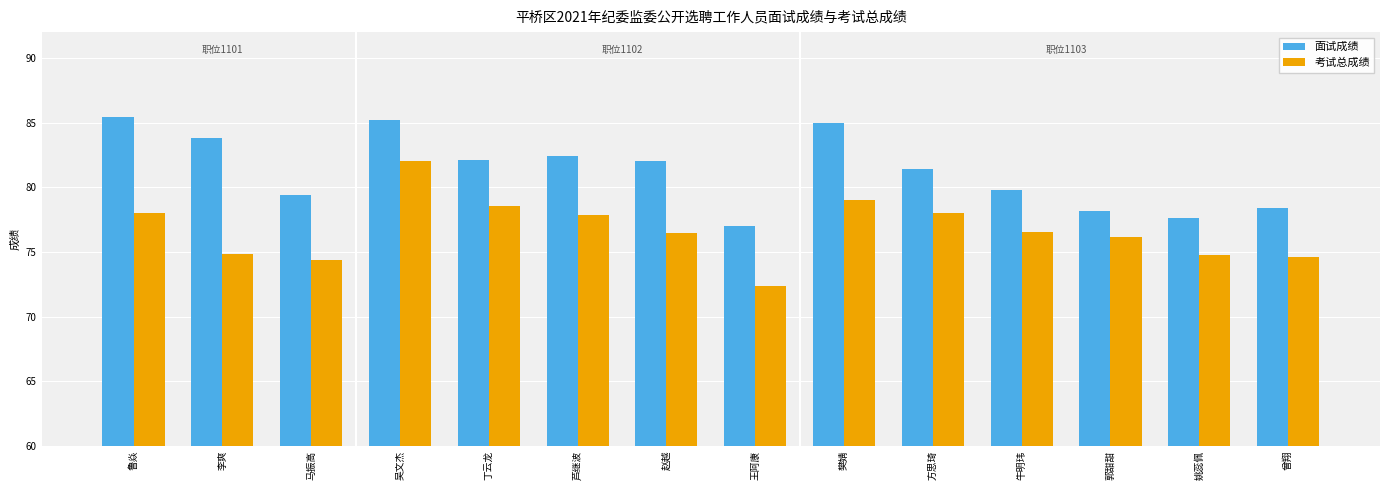

The 考试总成绩 series shows 76.1 at 郭甜甜. True or false?

True